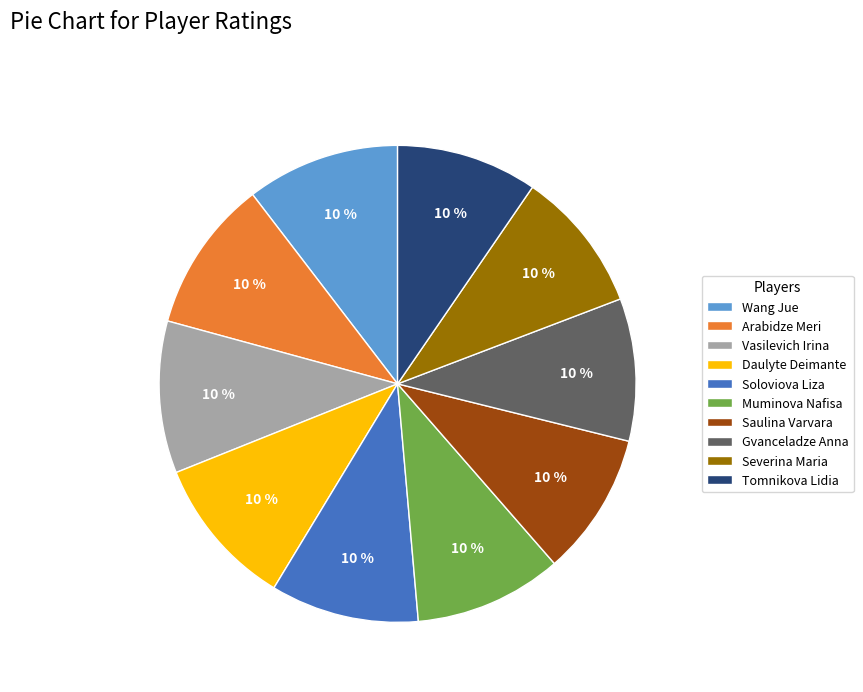

How many segments does this pie chart have?

10